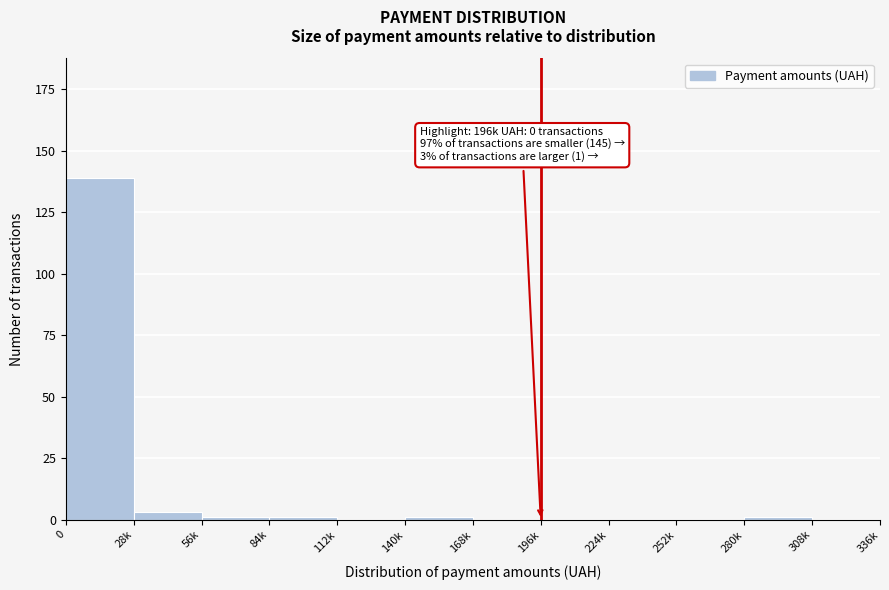

Reading left to right, what are all the values shown in this chart?

0=139	28k=3	56k=1	84k=1	112k=0	140k=1	168k=0	196k=0	224k=0	252k=0	280k=1	308k=0